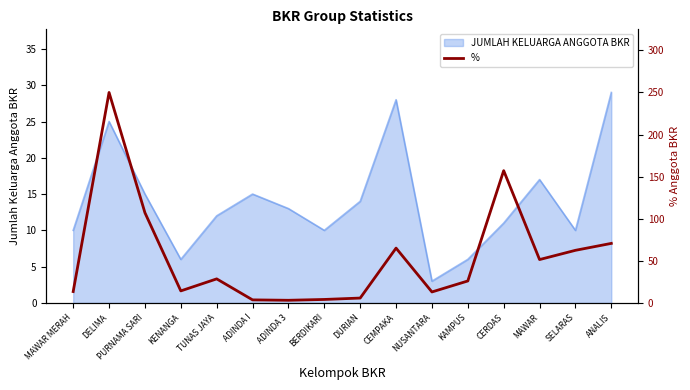

Which category has the lowest value in the JUMLAH KELUARGA ANGGOTA BKR series?

NUSANTARA